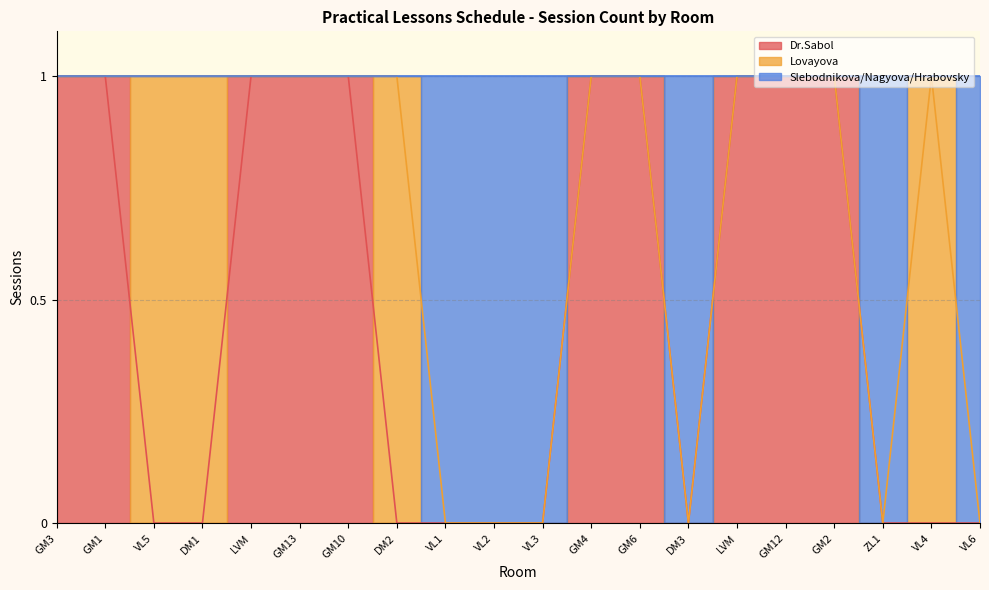

True or false: Topic 3 has more than 2 points higher than both neighbors.

False